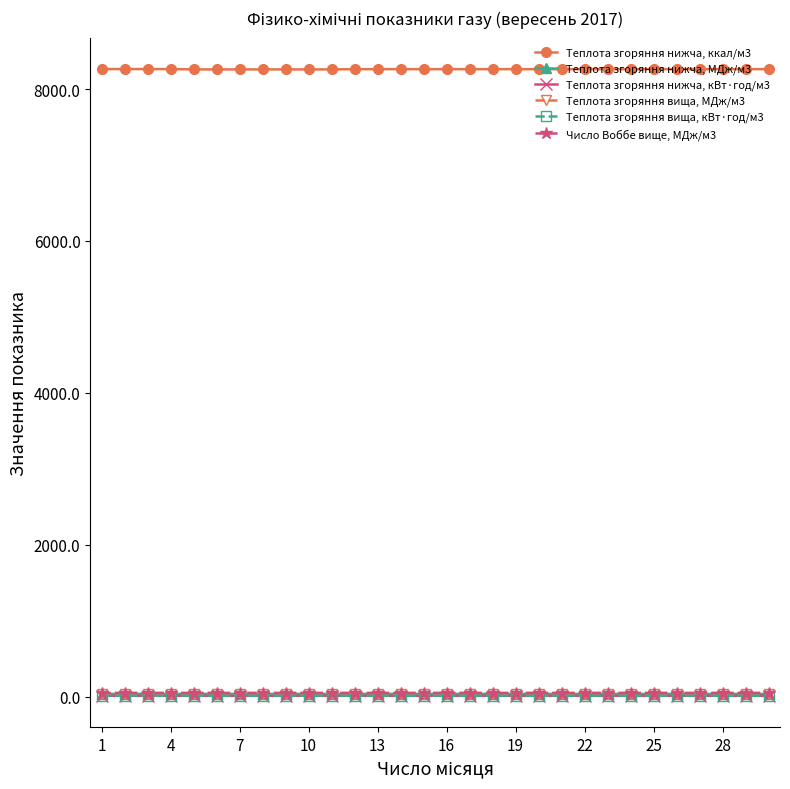

List the series in order of their peak value, highest first.

Теплота згоряння нижча, ккал/м3, Число Воббе вище, МДж/м3, Теплота згоряння вища, МДж/м3, Теплота згоряння нижча, МДж/м3, Теплота згоряння вища, кВт·год/м3, Теплота згоряння нижча, кВт·год/м3